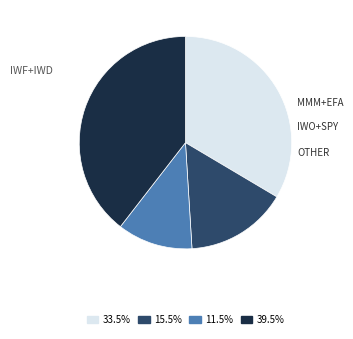

Is there a majority slice in this chart?

No